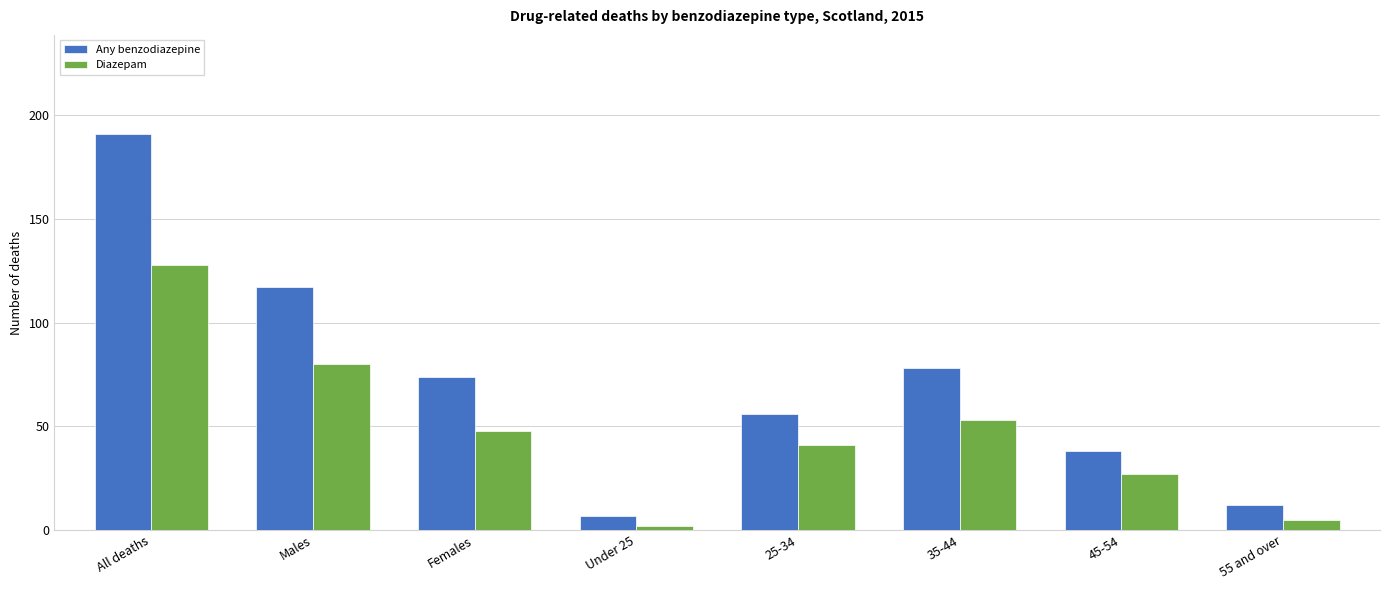

Reading left to right, transcribe all the data shown in this chart.

Any benzodiazepine: 191	117	74	7	56	78	38	12
Diazepam: 128	80	48	2	41	53	27	5